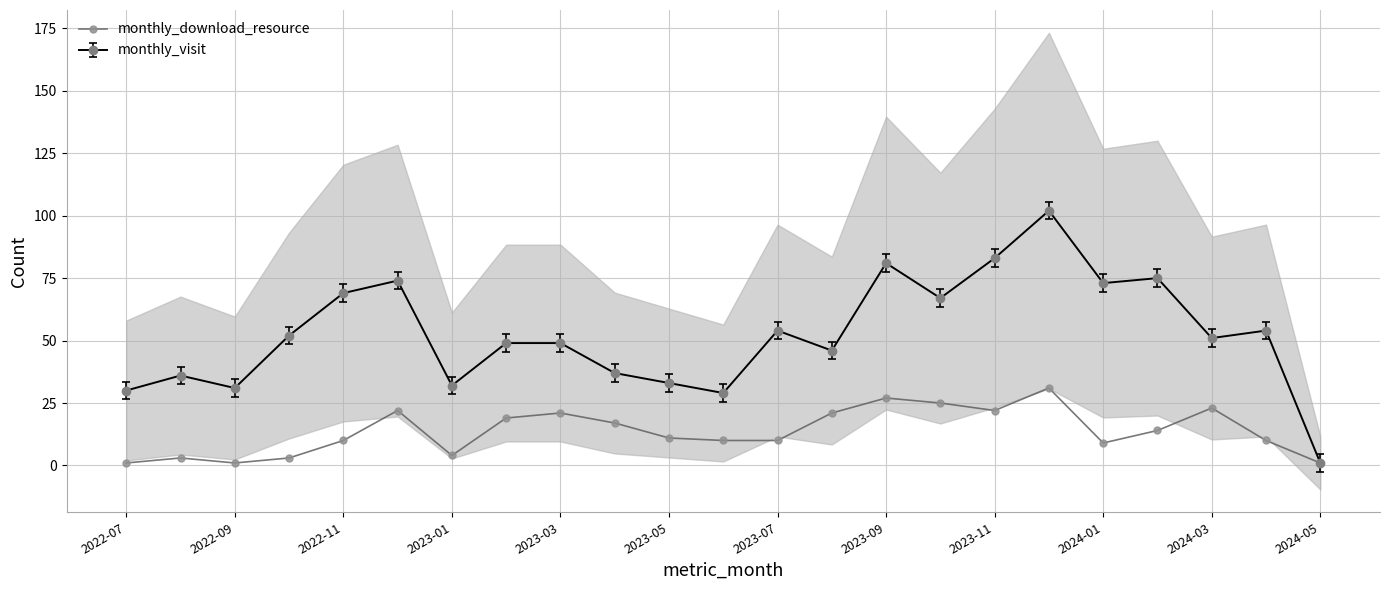

True or false: monthly_visit has more than 0 points higher than both neighbors.

True